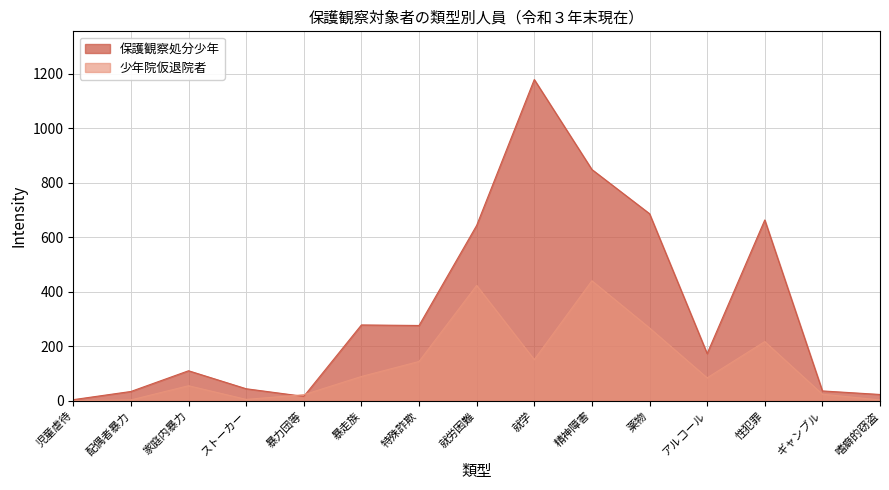

True or false: 少年院仮退院者 has more than 0 points higher than both neighbors.

True